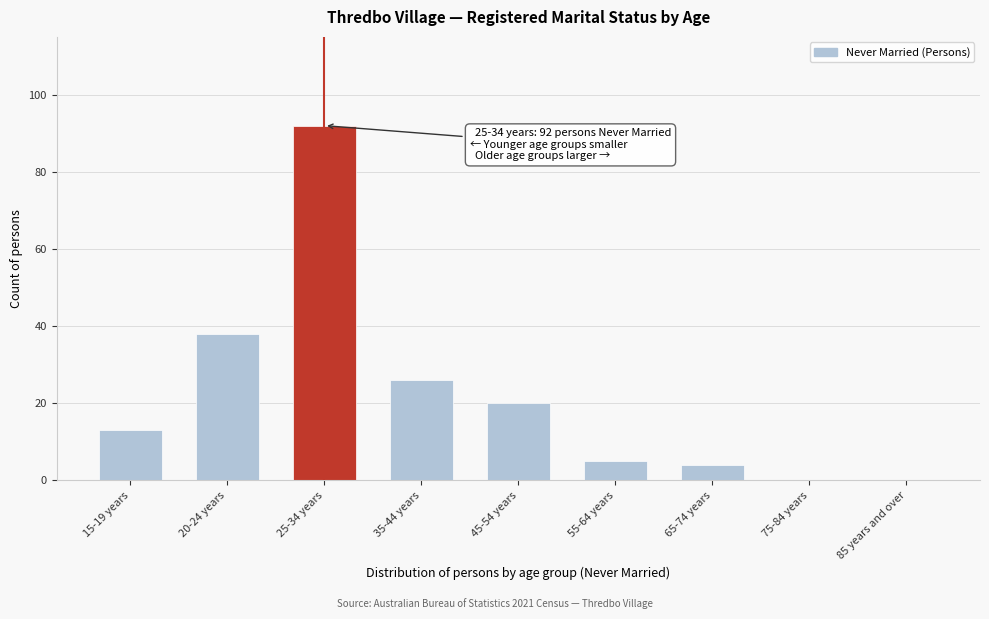

Reading left to right, what are all the values shown in this chart?

15-19 years=13	20-24 years=38	25-34 years=92	35-44 years=26	45-54 years=20	55-64 years=5	65-74 years=4	75-84 years=0	85 years and over=0